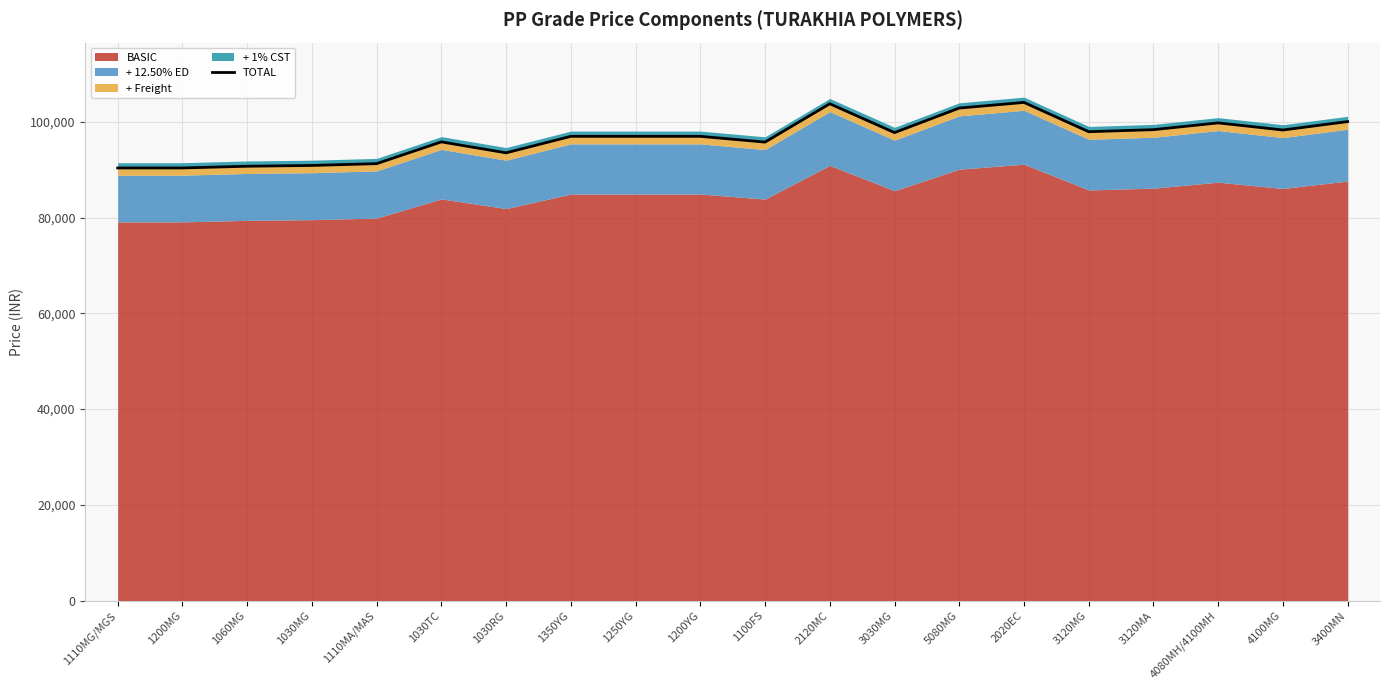

Reading right to left, list all the values displayed in this chart.

3400MN=100042.3	4100MG=98282.2	4080MH/4100MH=99767.3	3120MA=98354.9	3120MG=97927.7	2020EC=104041.9	5080MG=102861.3	3030MG=97742.5	2120MC=103763.5	1100FS=95758.6	1200YG=96959.6	1250YG=96959.6	1350YG=96959.6	1030RG=93515.7	1030TC=95801.8	1110MA/MAS=91256.8	1030MG=90880.7	1060MG=90717.1	1200MG=90356.9	1110MG/MGS=90356.9